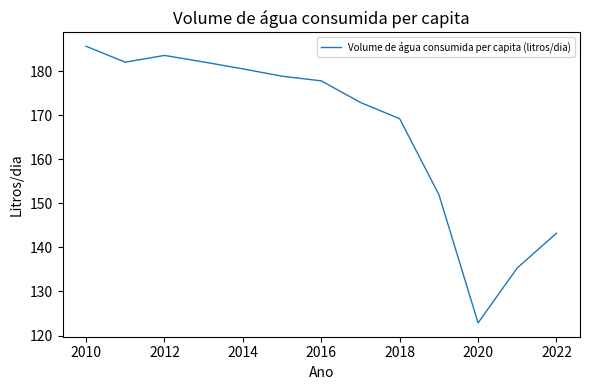

What is the minimum value shown in the chart?

122.9